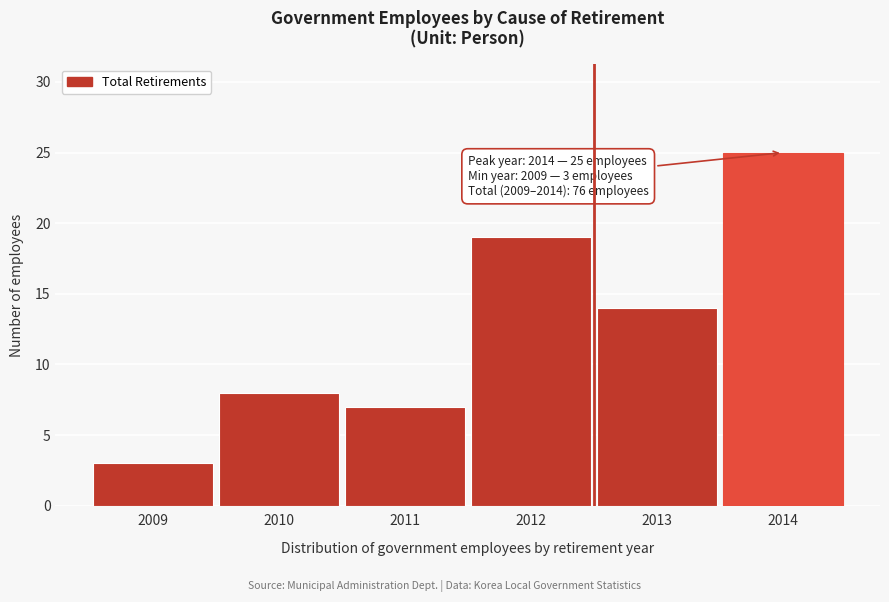

Reading left to right, what are all the values shown in this chart?

2009=3	2010=8	2011=7	2012=19	2013=14	2014=25